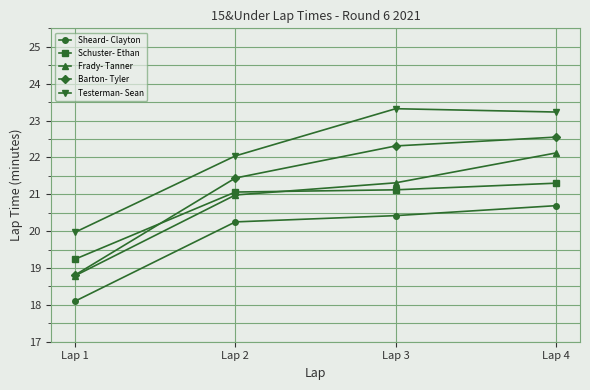

What is the highest value of the Frady- Tanner series?

22.1